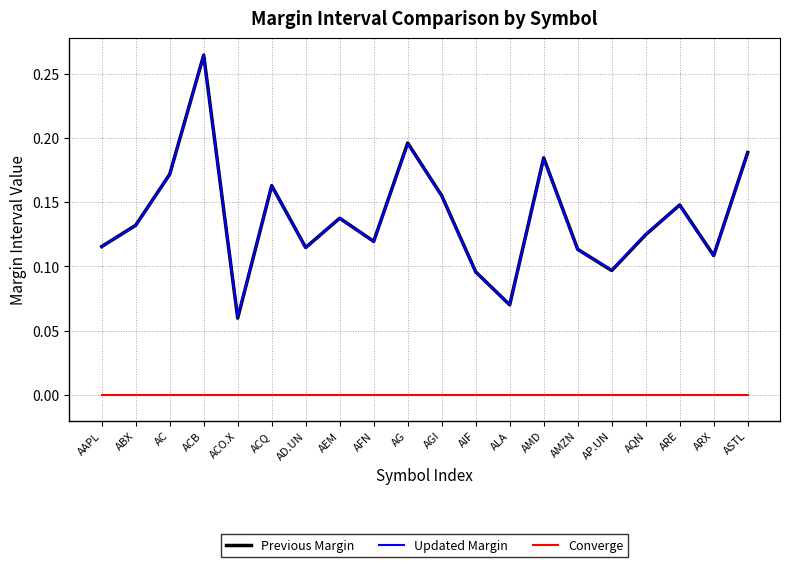

How many lines are shown in the chart?

3